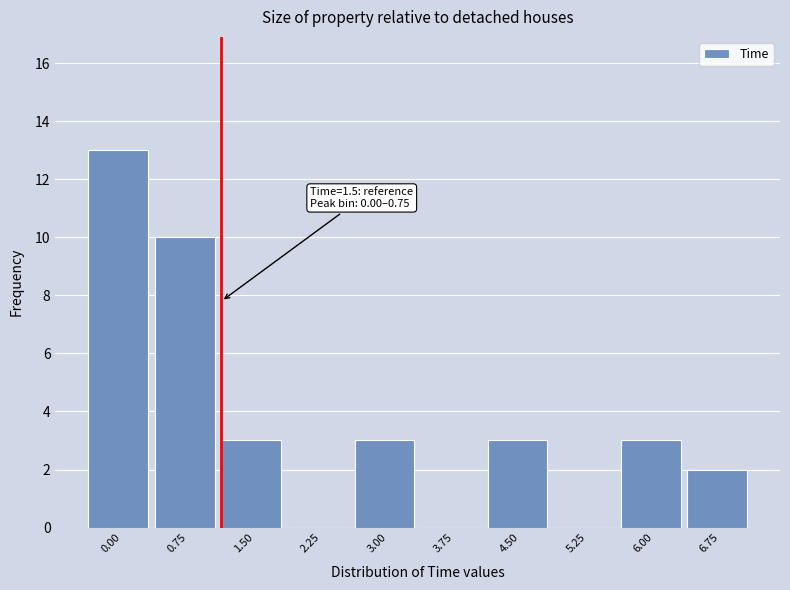

Reading left to right, list all the values displayed in this chart.

0.00=13	0.75=10	1.50=3	2.25=0	3.00=3	3.75=0	4.50=3	5.25=0	6.00=3	6.75=2